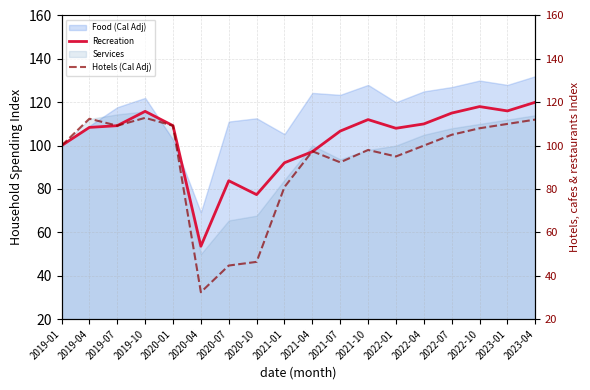

True or false: Recreation and Hotels (Cal Adj) cross at least once.

True